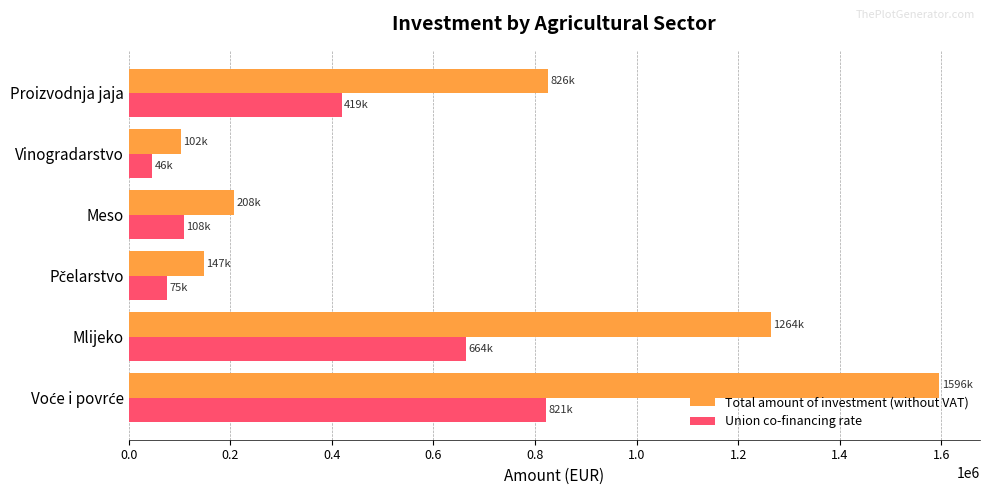

What is the sum of all Total amount of investment (without VAT) values?

4144141.0